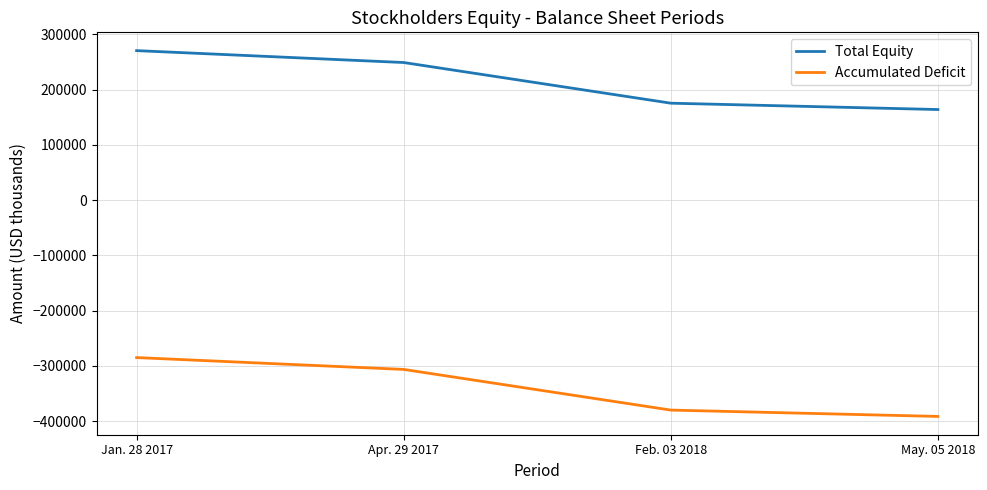

Count the Accumulated Deficit values in the range -380066 to -285009.

3